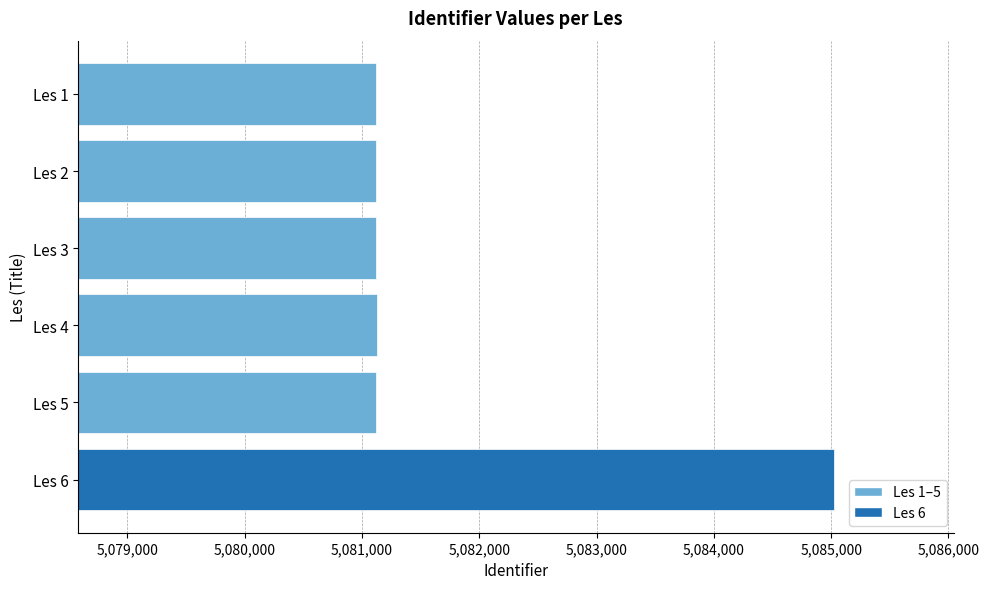

What is the change in value from Les 5 to Les 6?

+3904